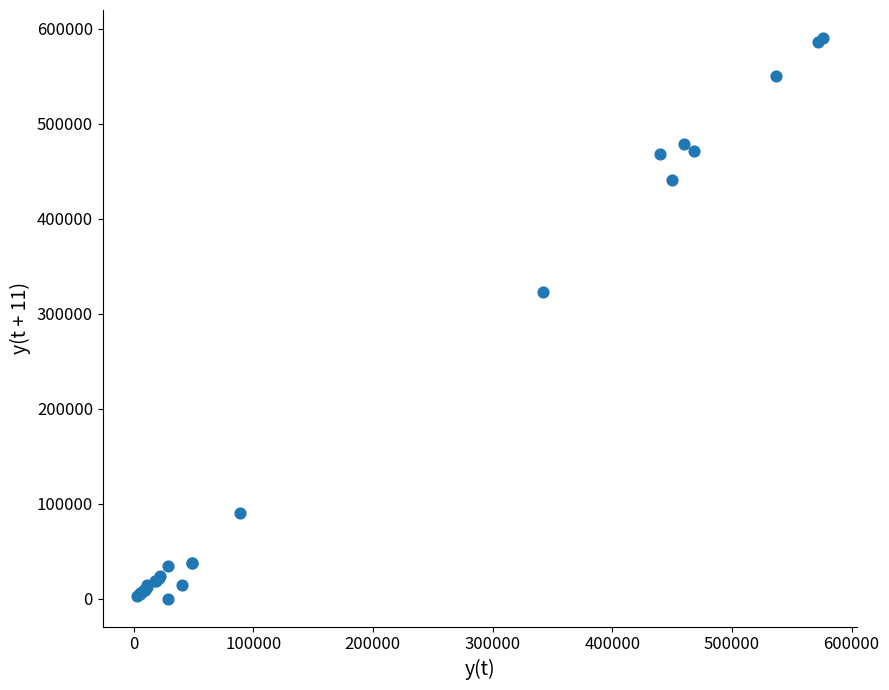

What Y value in the scatter plot is closest to 295153?

322689